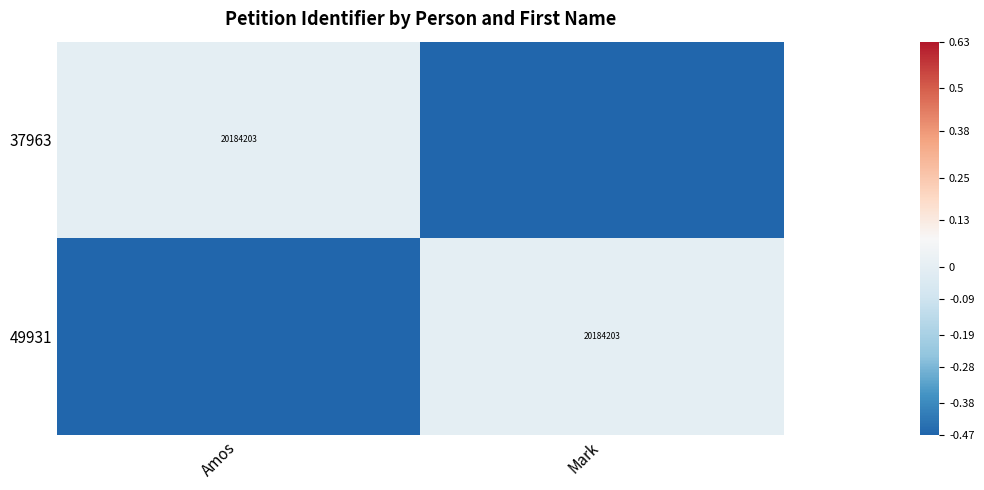

Which series has the largest total across all categories?

37963